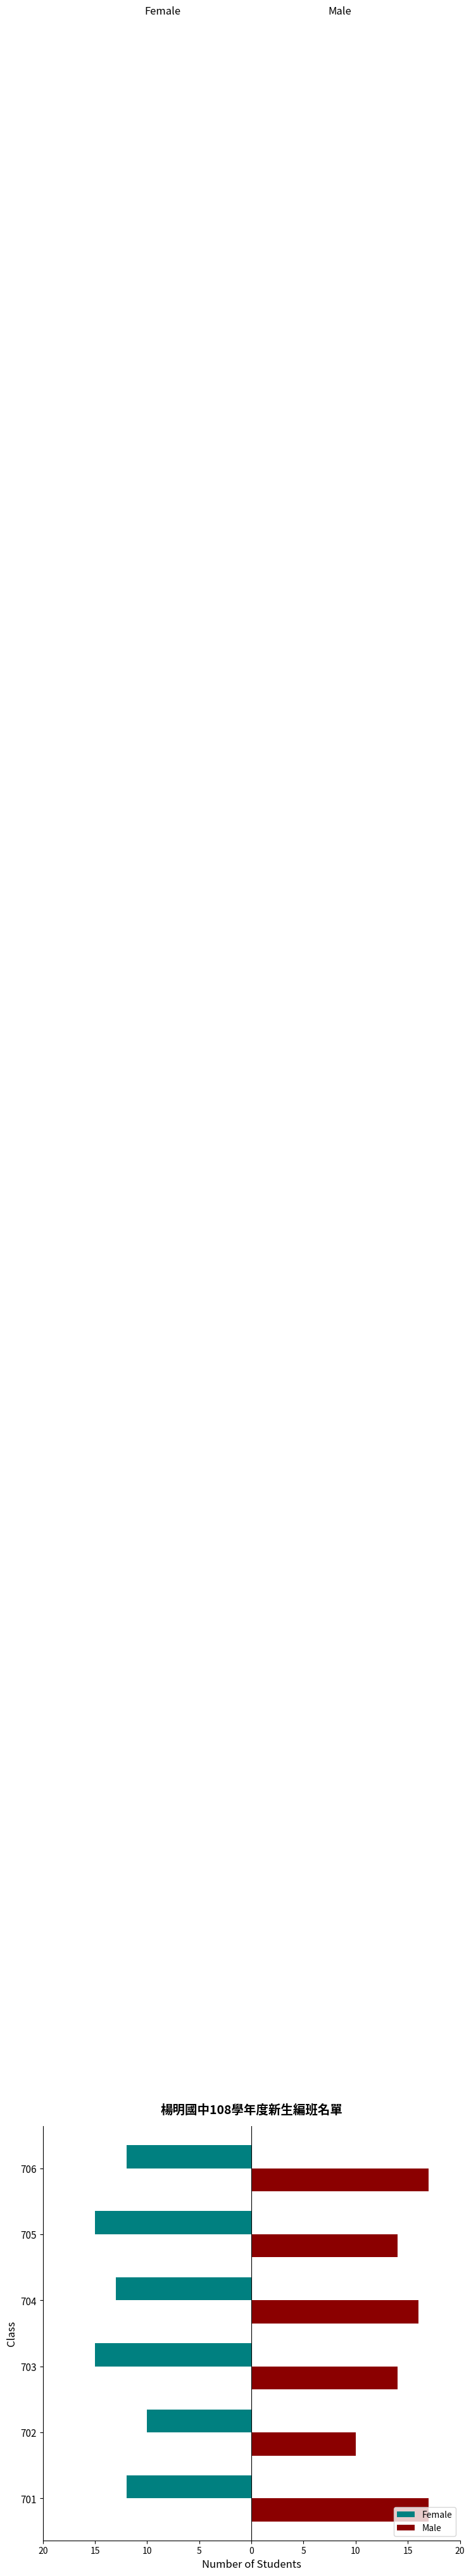

At how many categories does at least one series exceed 3?

6